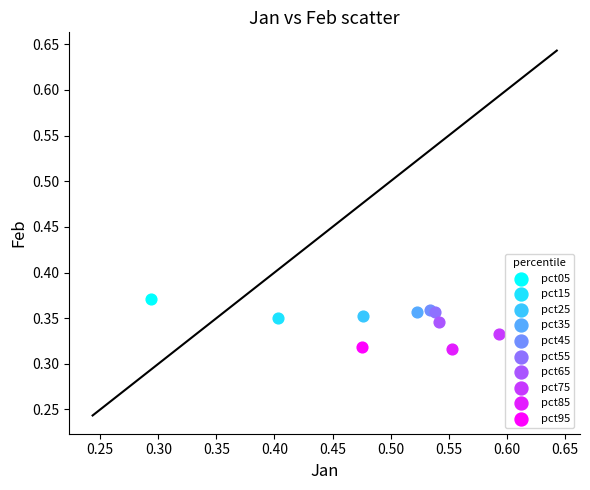

Which series contains the highest Y value?

pct05